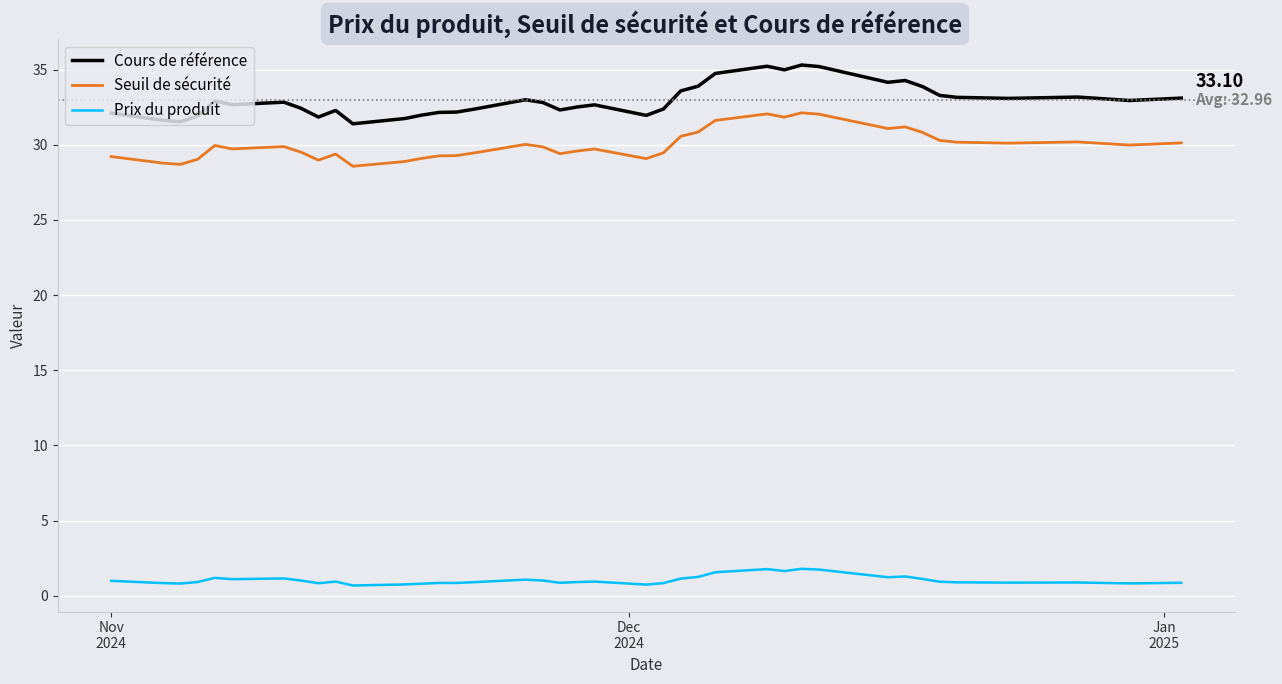

Which series has the widest spread of values?

Cours de référence